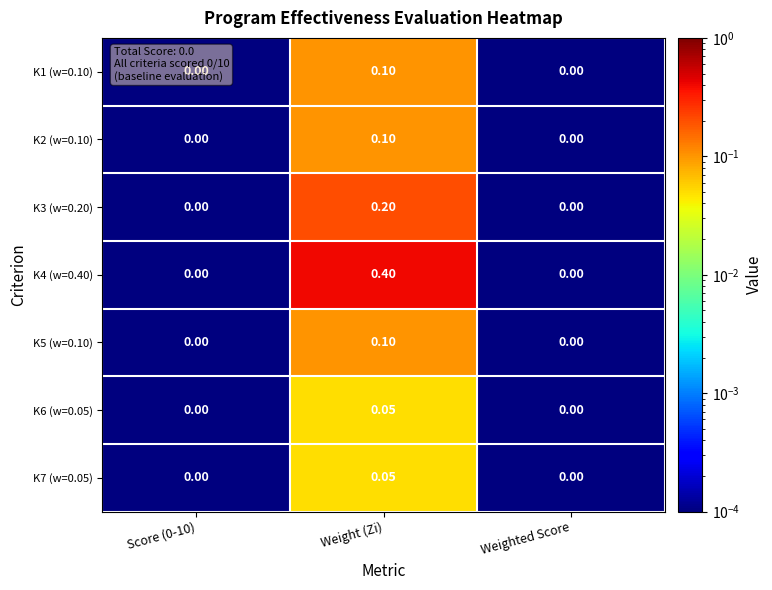

At which category is the sum across all series the highest?

Weight (Zi)